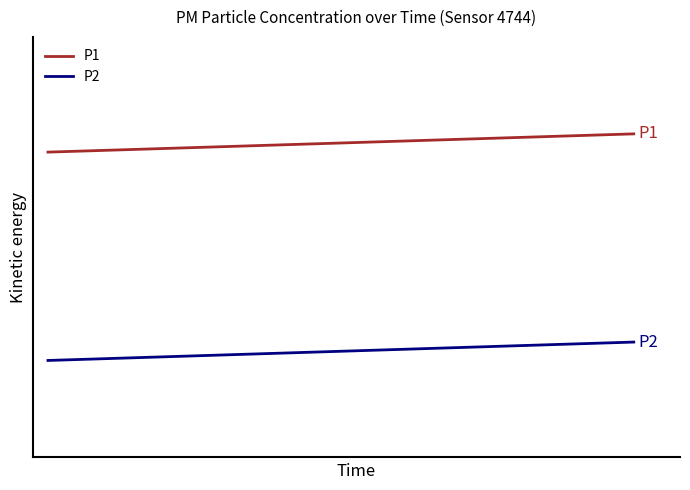

Does the chart have visible grid lines?

No